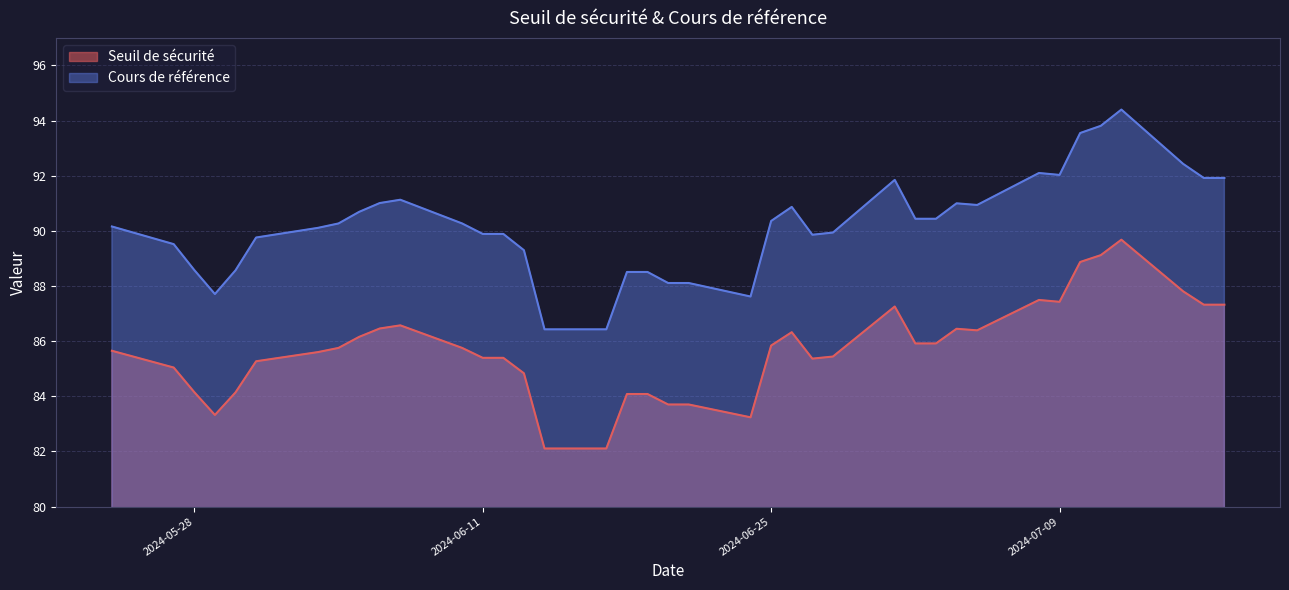

Which series has the largest total across all categories?

Cours de référence